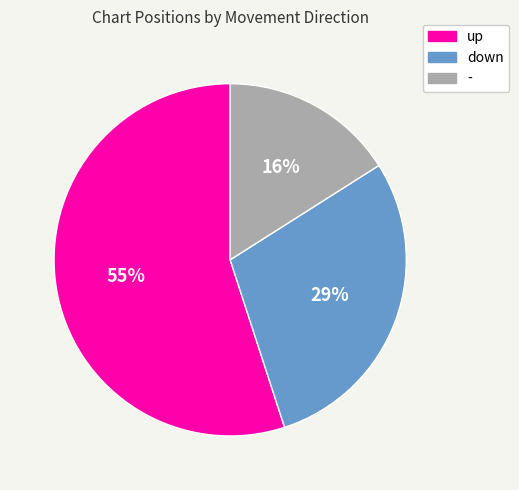

How many segments does this pie chart have?

3